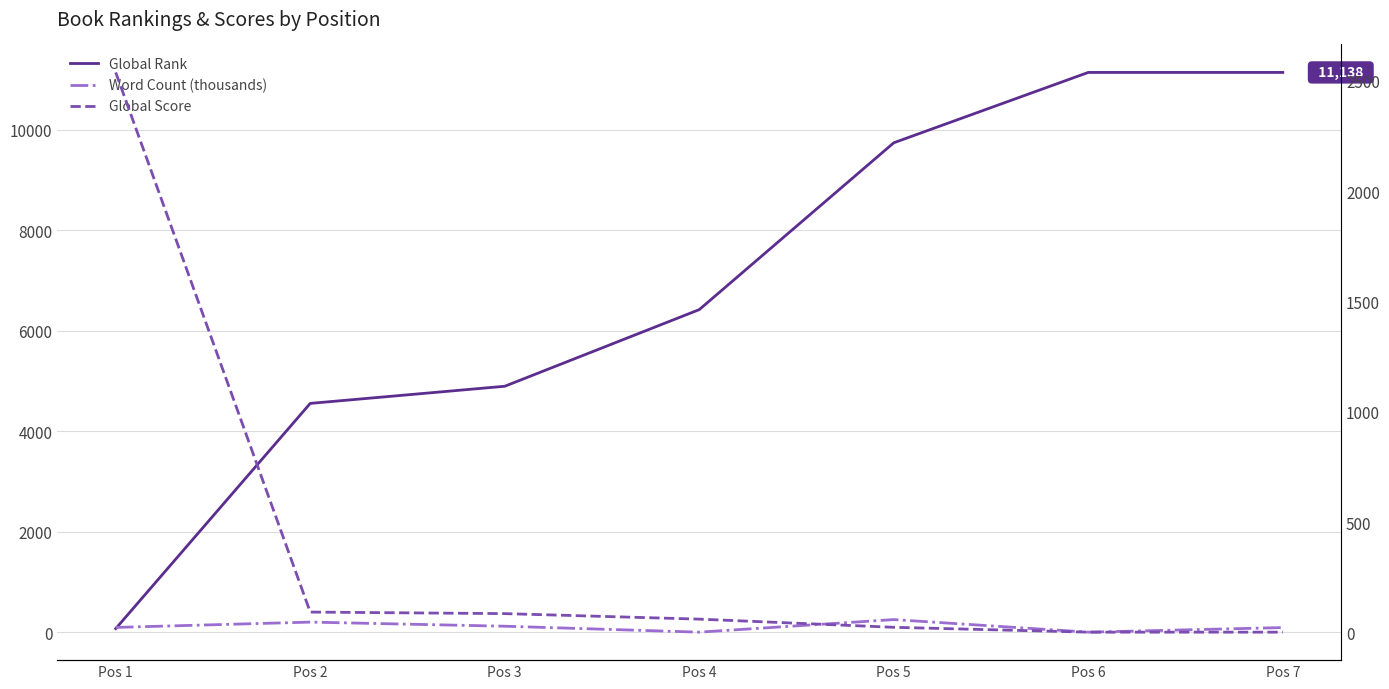

True or false: Word Count (thousands) has a value of 200 at Pos 2.

True